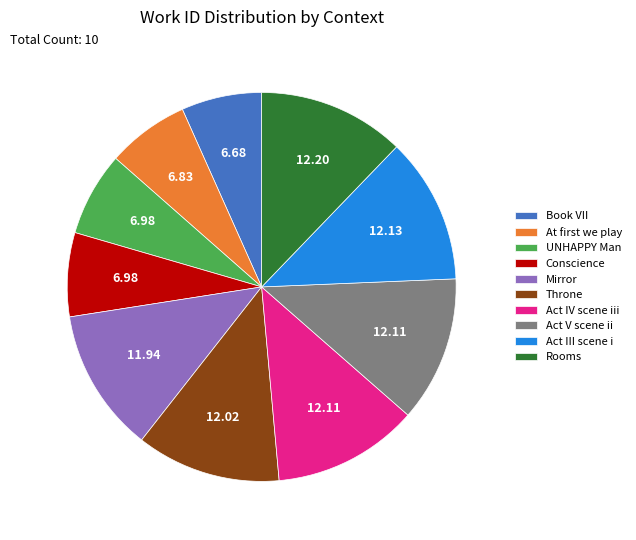

What is the ratio of the value at Act IV scene iii to the value at Conscience?

1.7